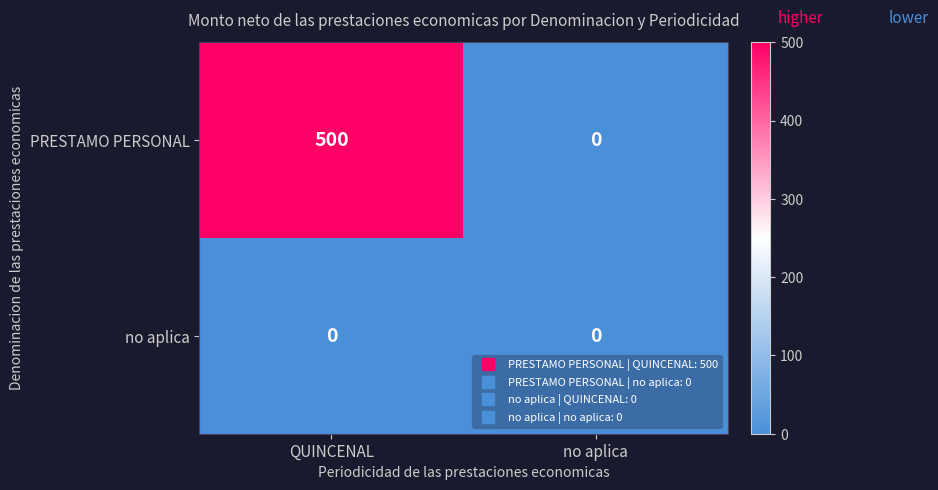

Which label corresponds to the largest value in the chart?

QUINCENAL